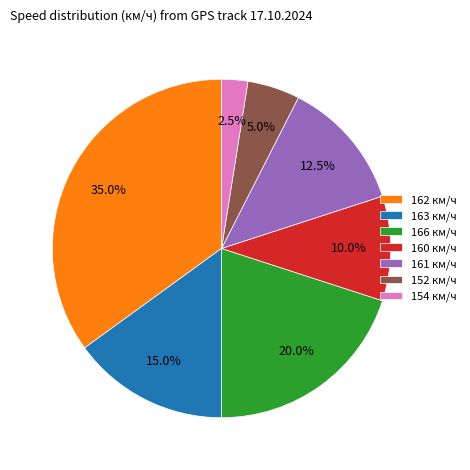

How much of the chart is everything except 162 км/ч?

65.0%